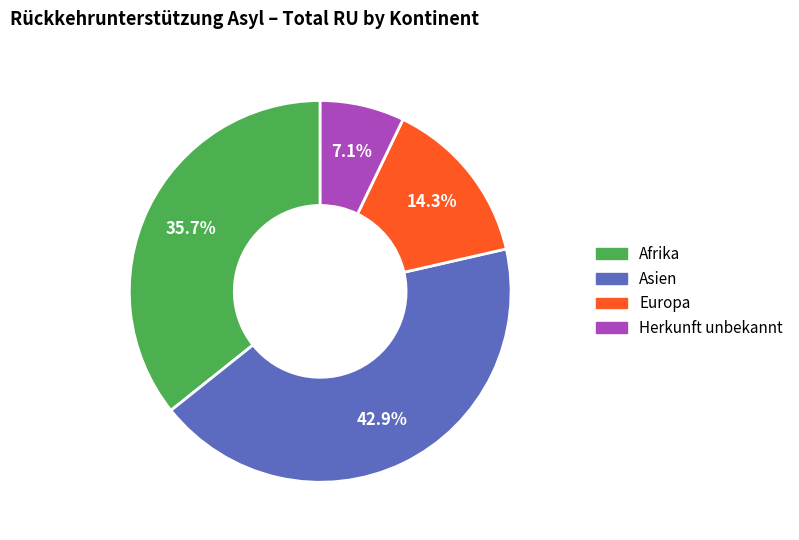

Which has a higher value, Europa or Asien?

Asien